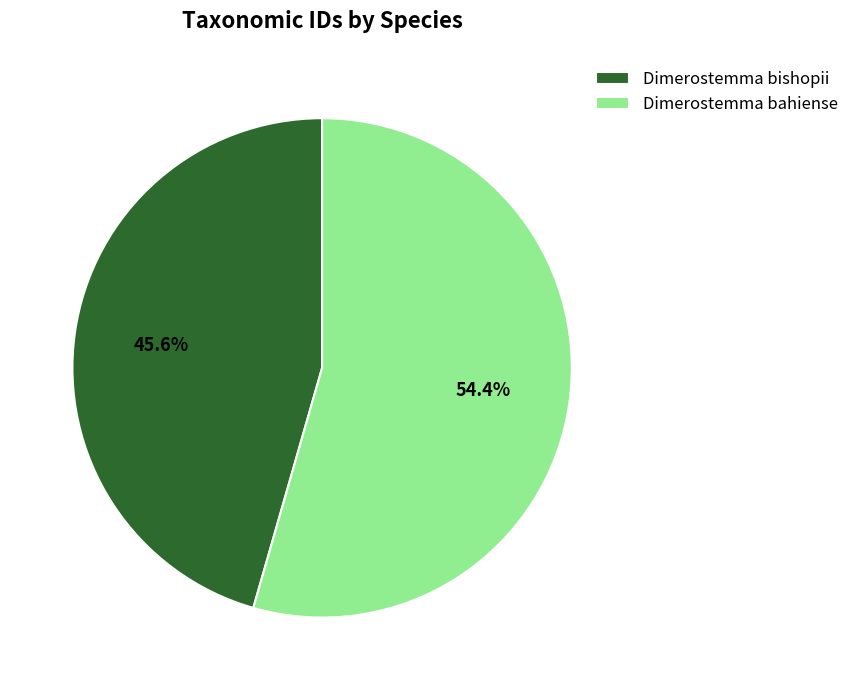

To the nearest percent, what is the difference between the largest and smallest slice percentages?

9%